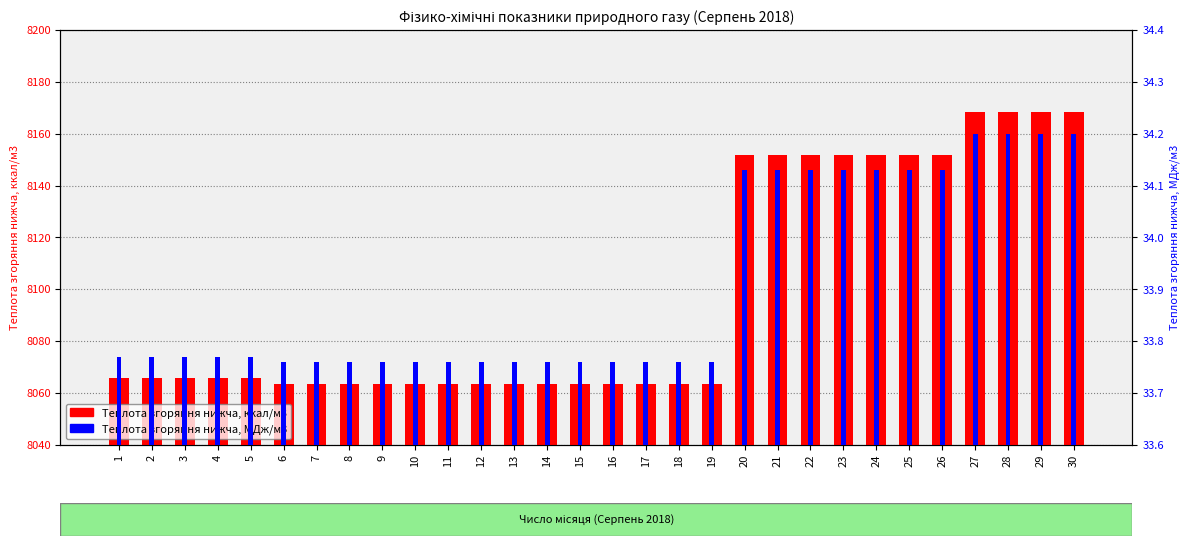

At which label is Теплота згоряння нижча, ккал/м3 closest to 8115?

20